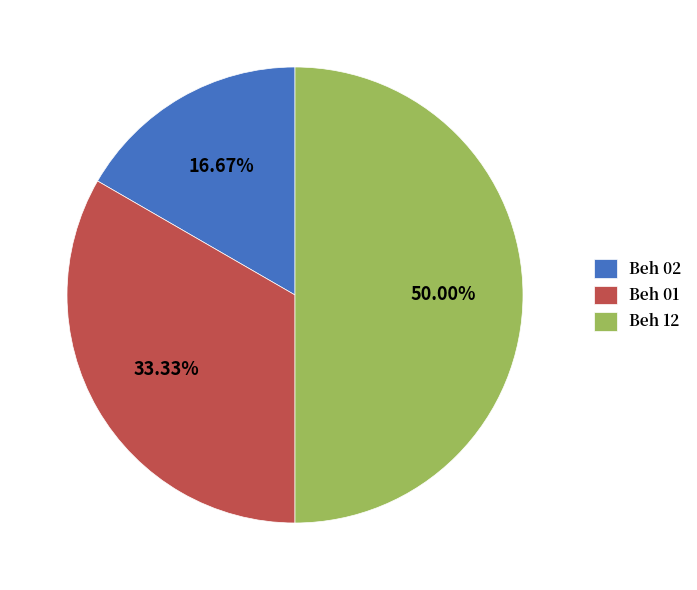

What is the largest slice in the pie chart?

Beh 12